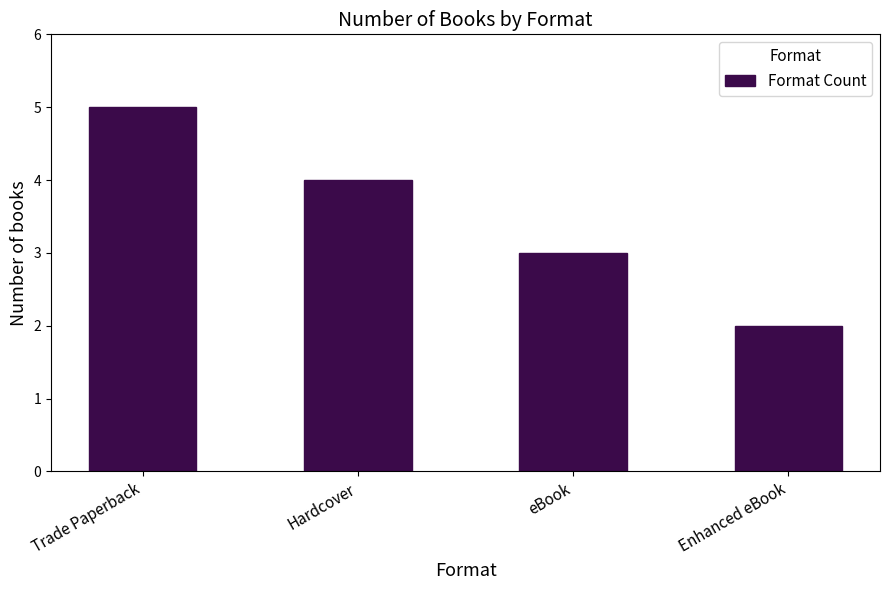

Is it true that the value at Enhanced eBook is 1?

False